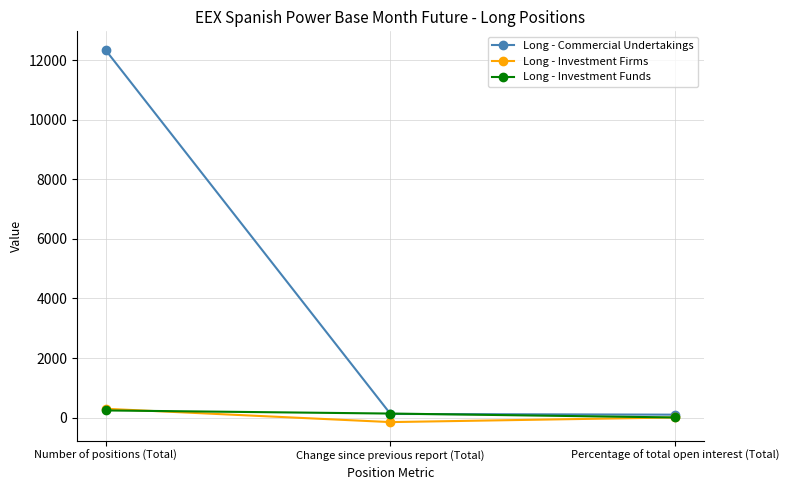

At how many categories does at least one series exceed 3896?

1